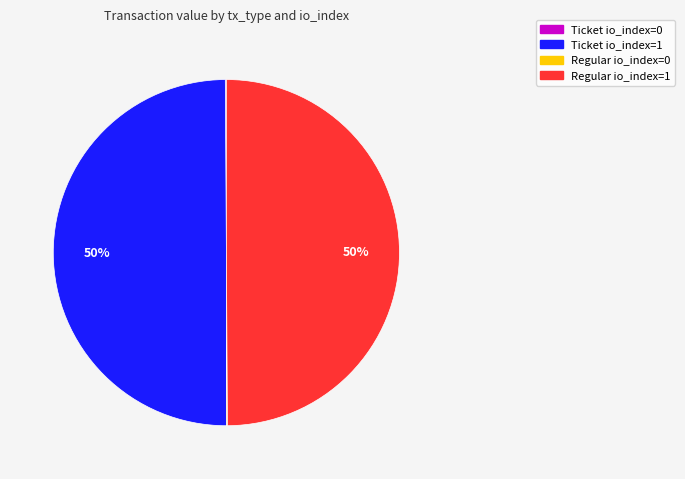

To the nearest percent, what is the difference between the largest and smallest slice percentages?

50%